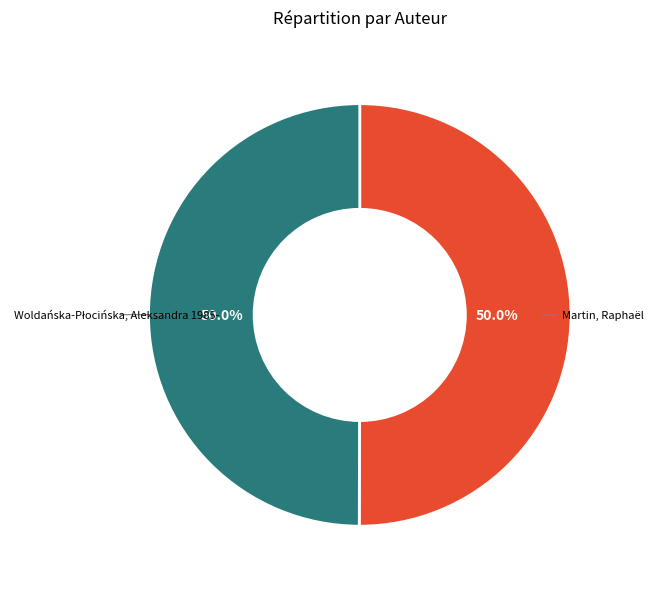

What percentage is the Martin, Raphaël slice, to the nearest percent?

50%